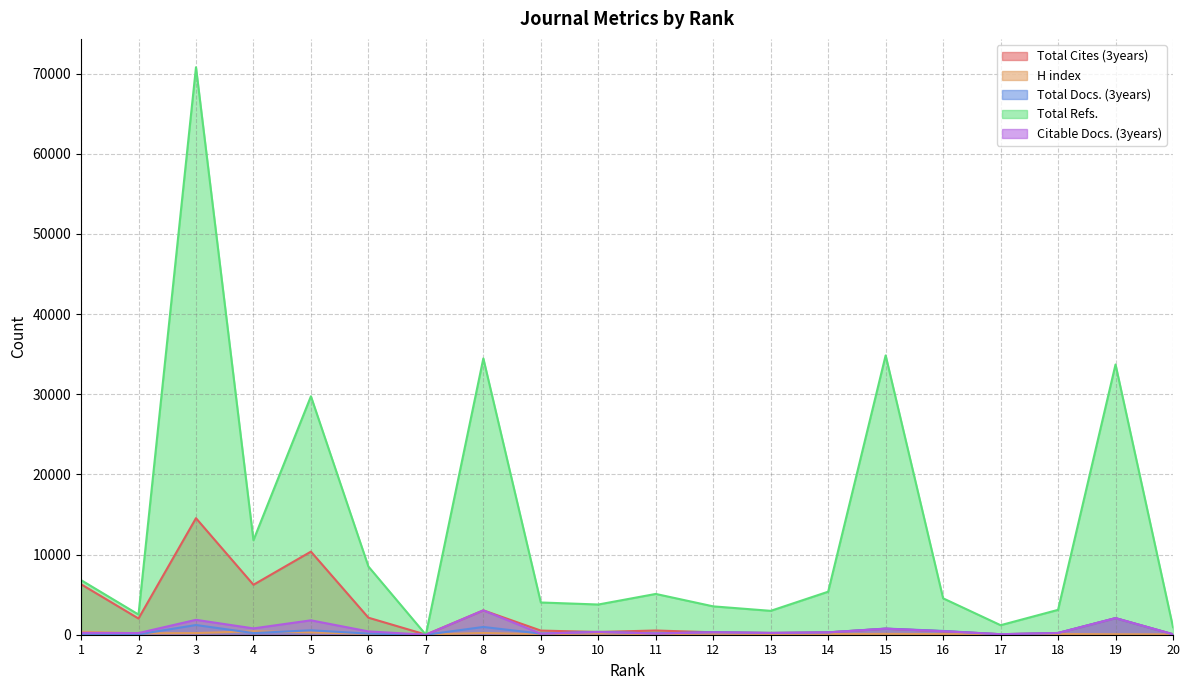

What is the spread (max minus min) of values at 3?

70593